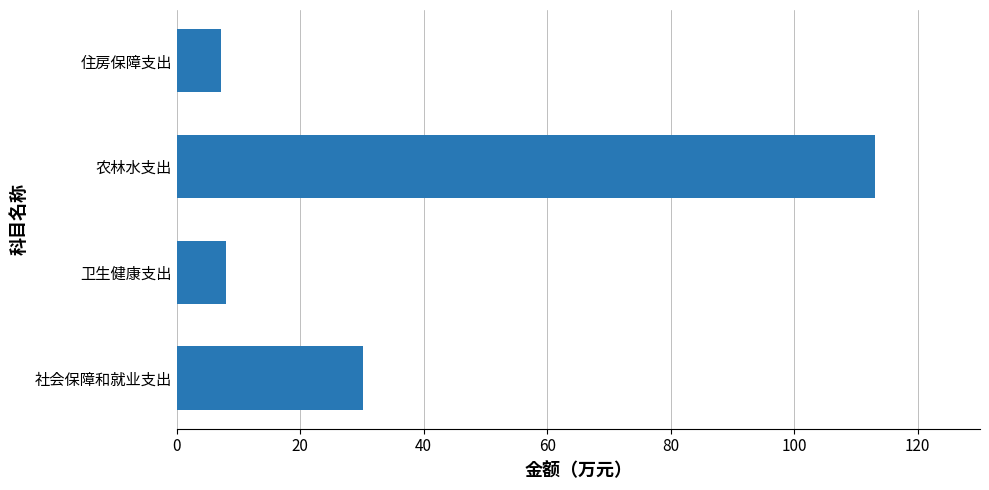

Which category has the highest value across all series?

农林水支出